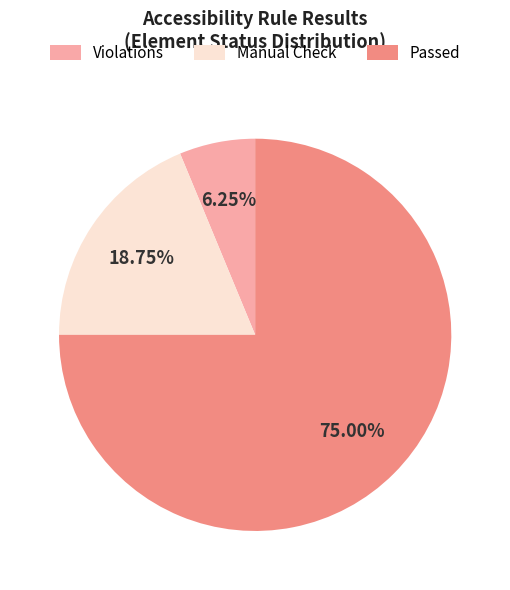

Does Passed represent more than half of the total?

Yes